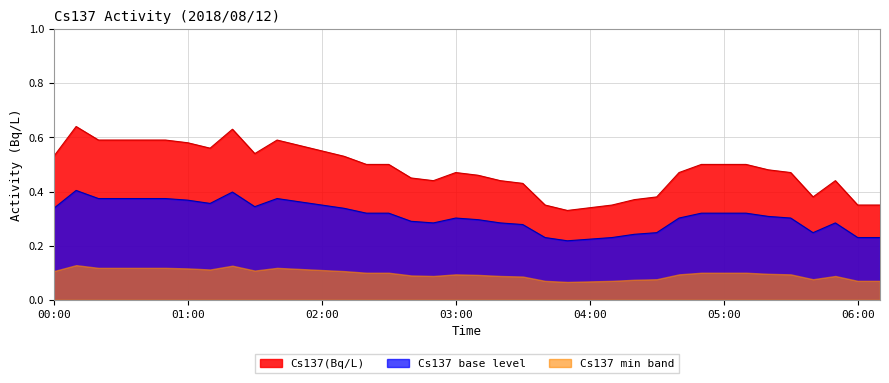

Is it true that Cs137(Bq/L) equals 0.6 at 06:00?

False